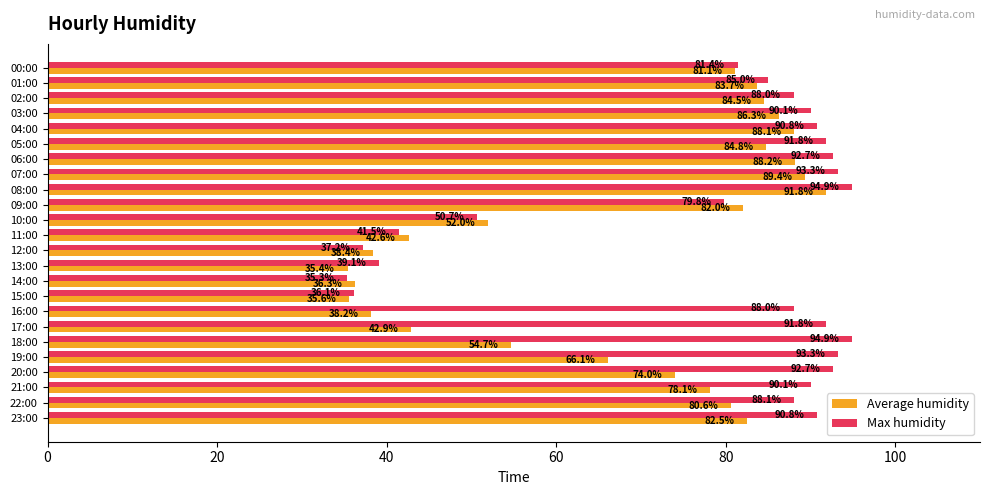

Which series has the largest total across all categories?

Max humidity